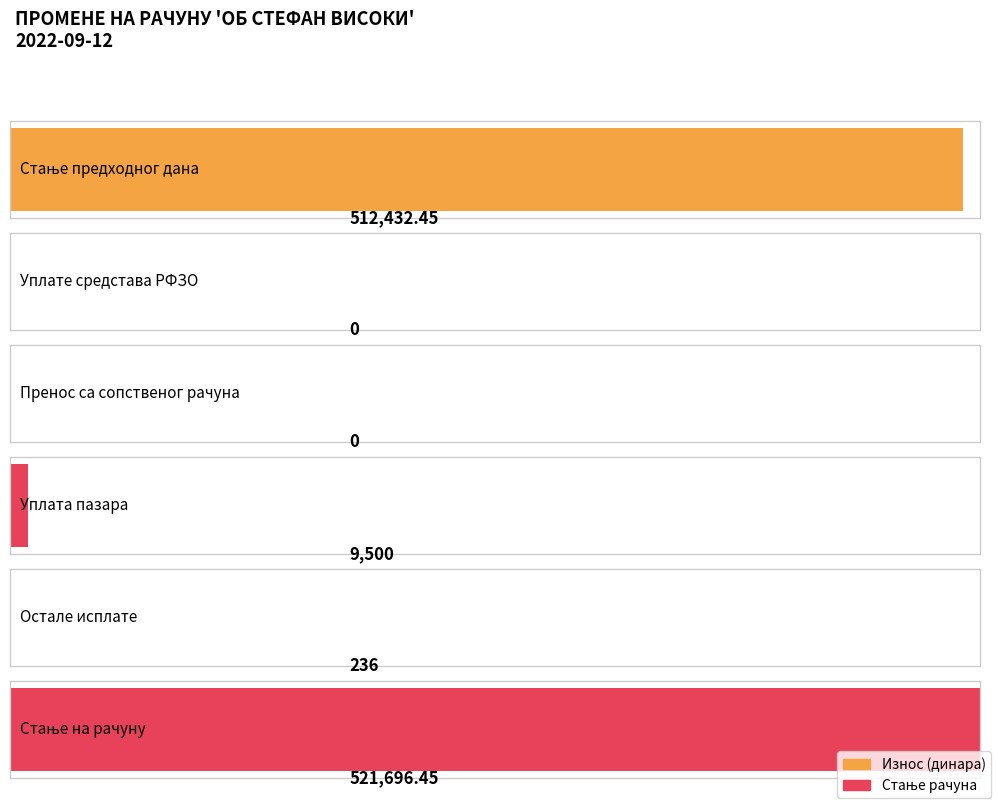

Count the number of values greater than 9500.

2